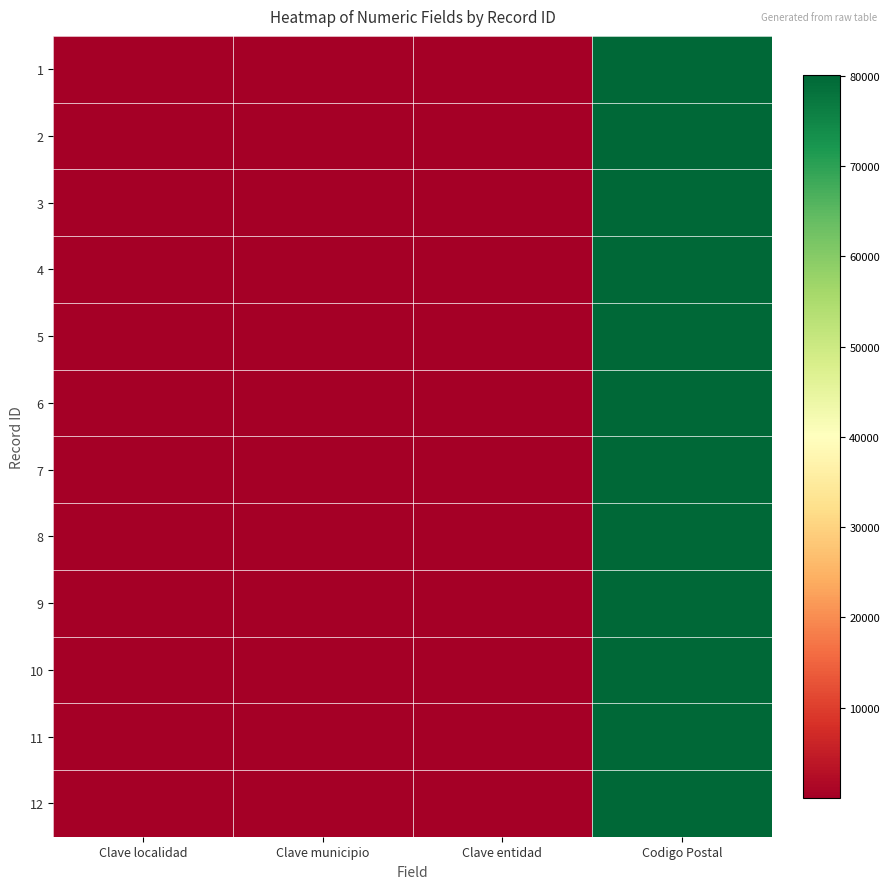

Reading left to right, list all the values displayed in this chart.

1: Clave localidad=1	Clave municipio=2	Clave entidad=7	Codigo Postal=80147
2: Clave localidad=1	Clave municipio=2	Clave entidad=7	Codigo Postal=80147
3: Clave localidad=1	Clave municipio=2	Clave entidad=7	Codigo Postal=80147
4: Clave localidad=1	Clave municipio=2	Clave entidad=7	Codigo Postal=80147
5: Clave localidad=1	Clave municipio=2	Clave entidad=7	Codigo Postal=80147
6: Clave localidad=1	Clave municipio=2	Clave entidad=7	Codigo Postal=80147
7: Clave localidad=1	Clave municipio=2	Clave entidad=7	Codigo Postal=80147
8: Clave localidad=1	Clave municipio=2	Clave entidad=7	Codigo Postal=80147
9: Clave localidad=1	Clave municipio=2	Clave entidad=7	Codigo Postal=80147
10: Clave localidad=1	Clave municipio=2	Clave entidad=7	Codigo Postal=80147
11: Clave localidad=1	Clave municipio=2	Clave entidad=7	Codigo Postal=80147
12: Clave localidad=1	Clave municipio=2	Clave entidad=7	Codigo Postal=80147